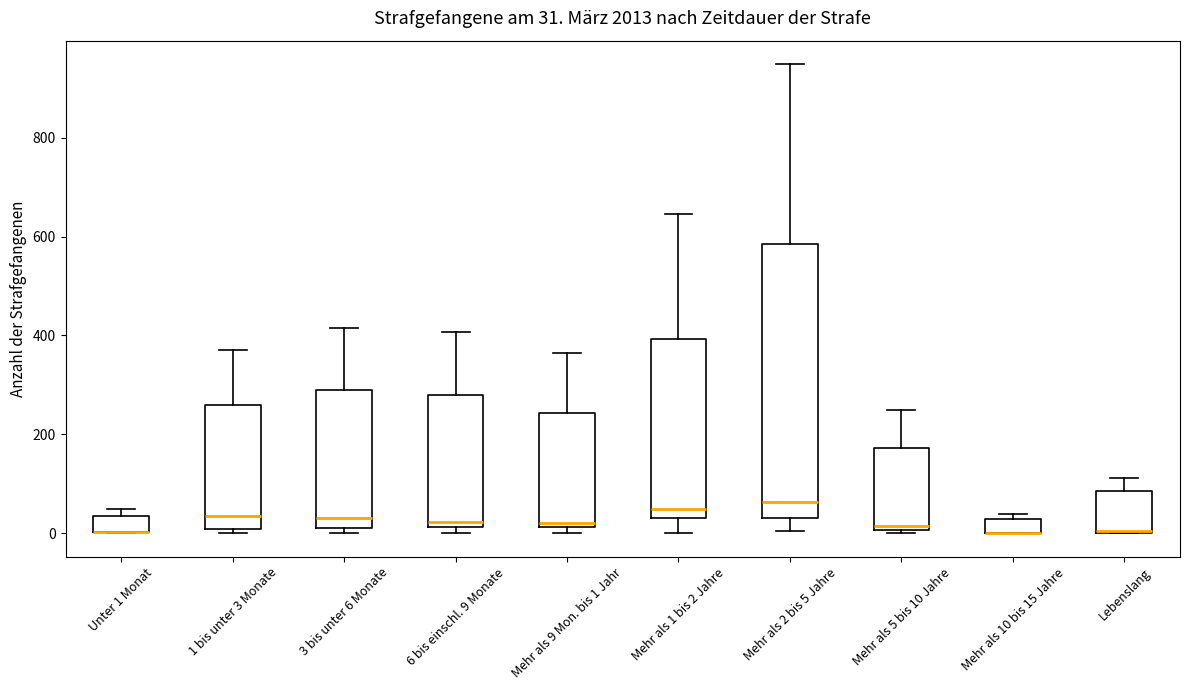

Comparing the boxes themselves (not the whiskers), which one is the tallest?

Mehr als 2 bis 5 Jahre